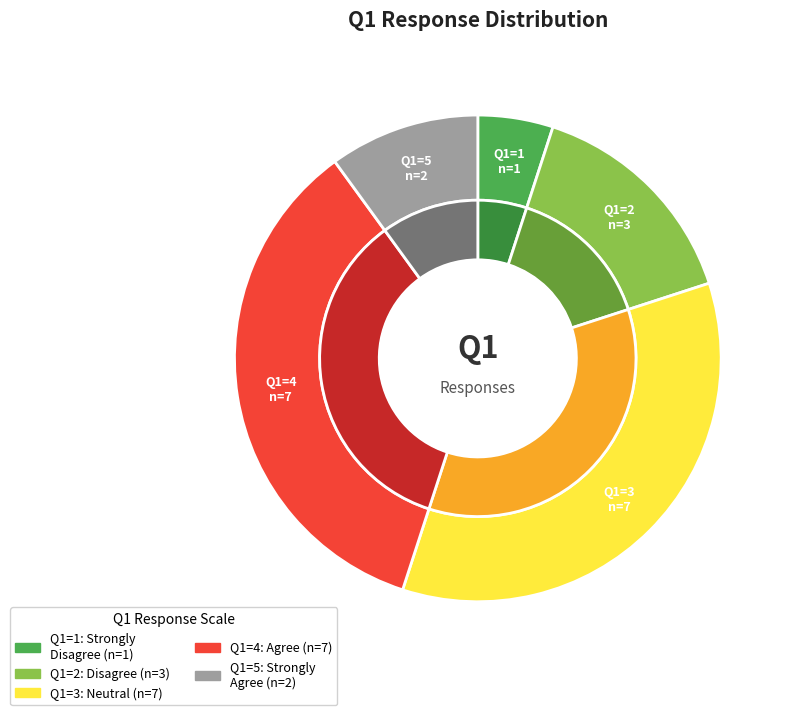

What percentage is the 1 slice, to the nearest percent?

5%